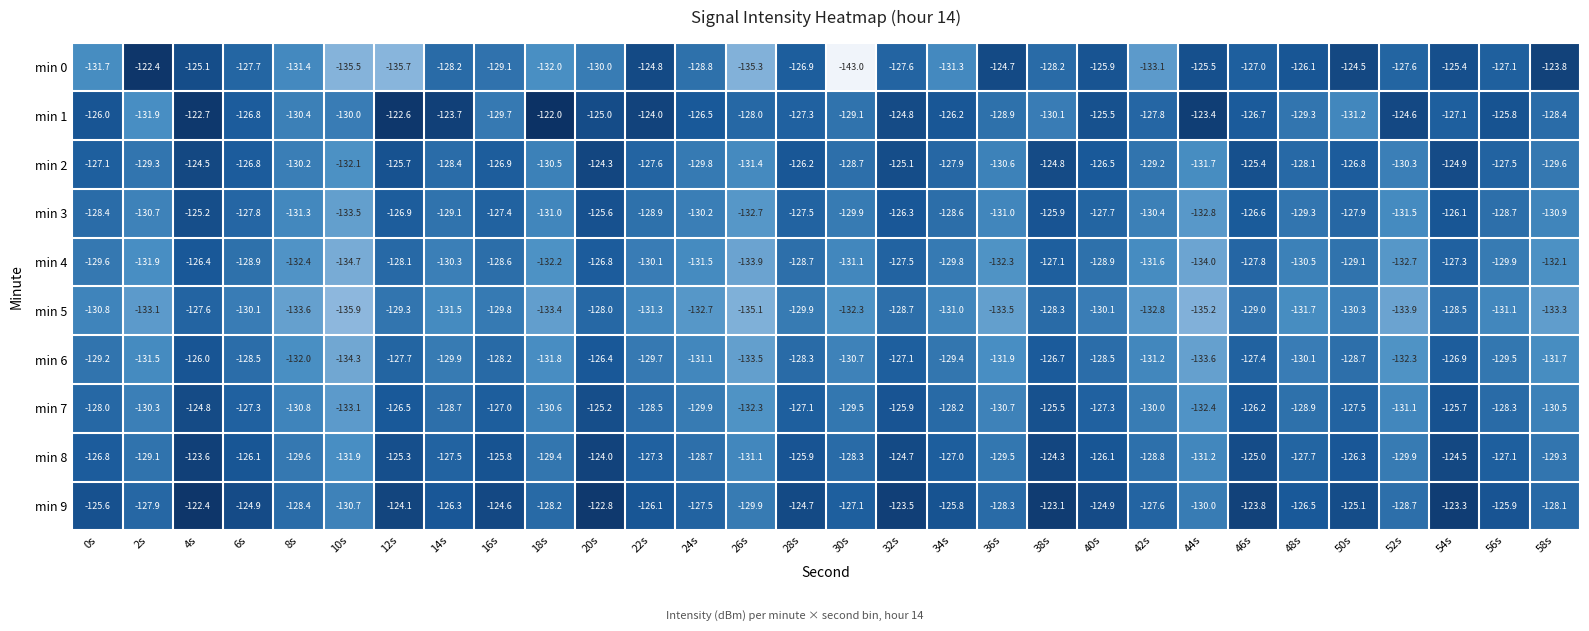

Where is min 5 nearest to the value -131?

34s